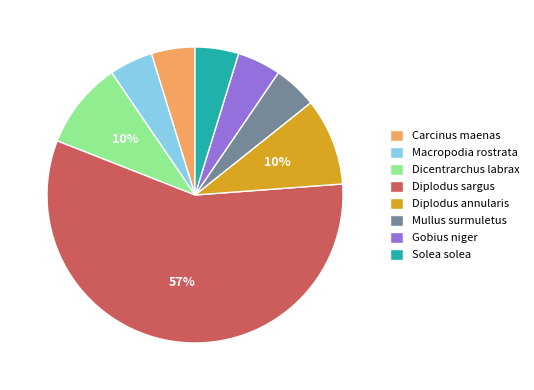

To the nearest percent, what portion does Carcinus maenas represent?

5%